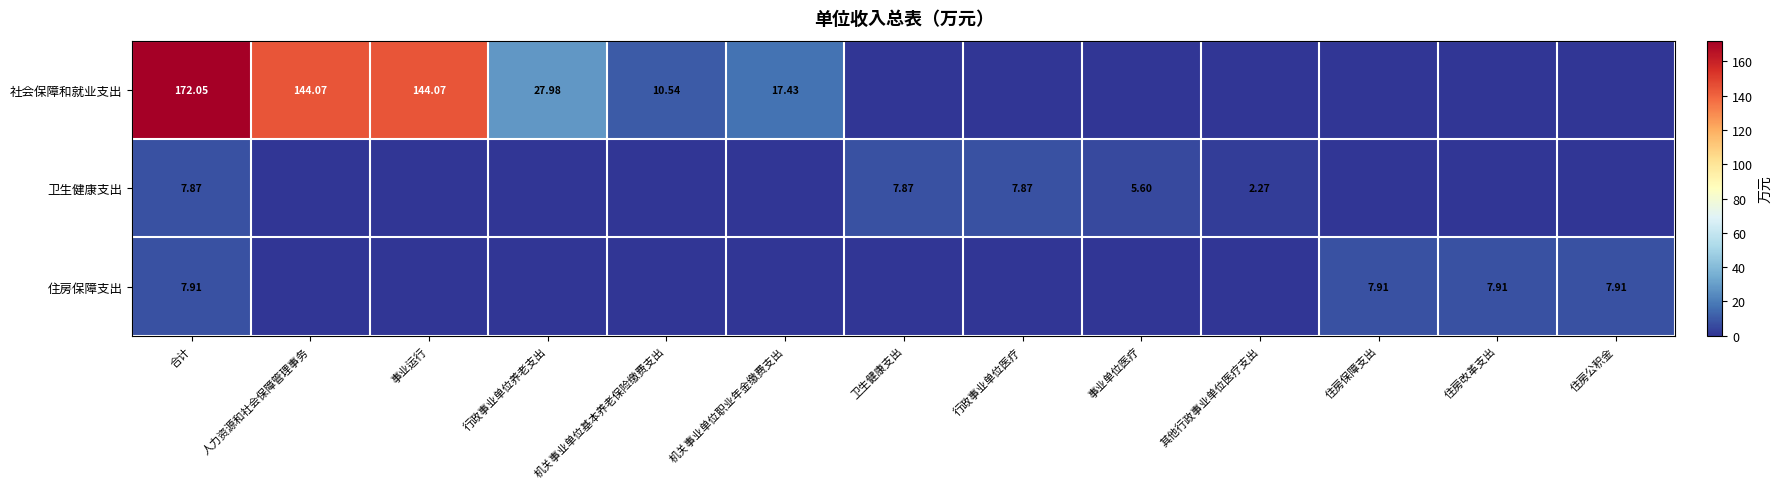

At which category is the sum across all series the highest?

合计